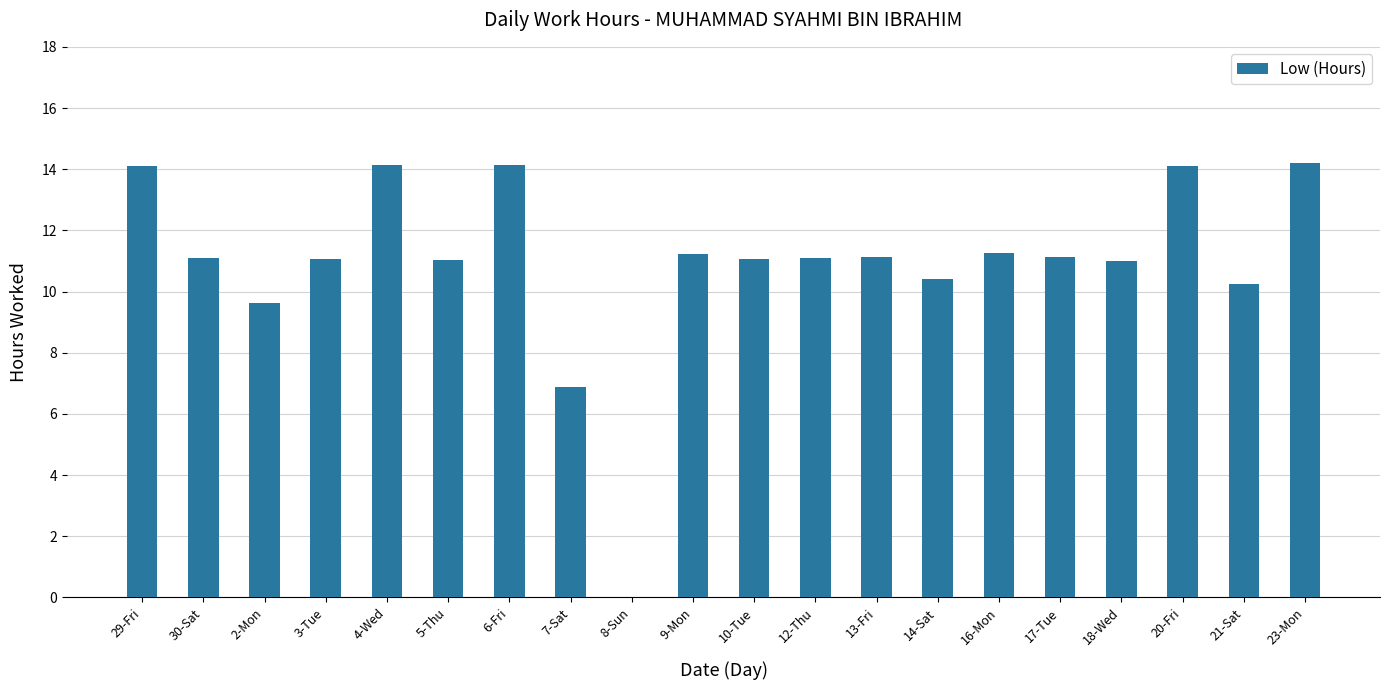

The value at 2-Mon is 17.0. True or false?

False